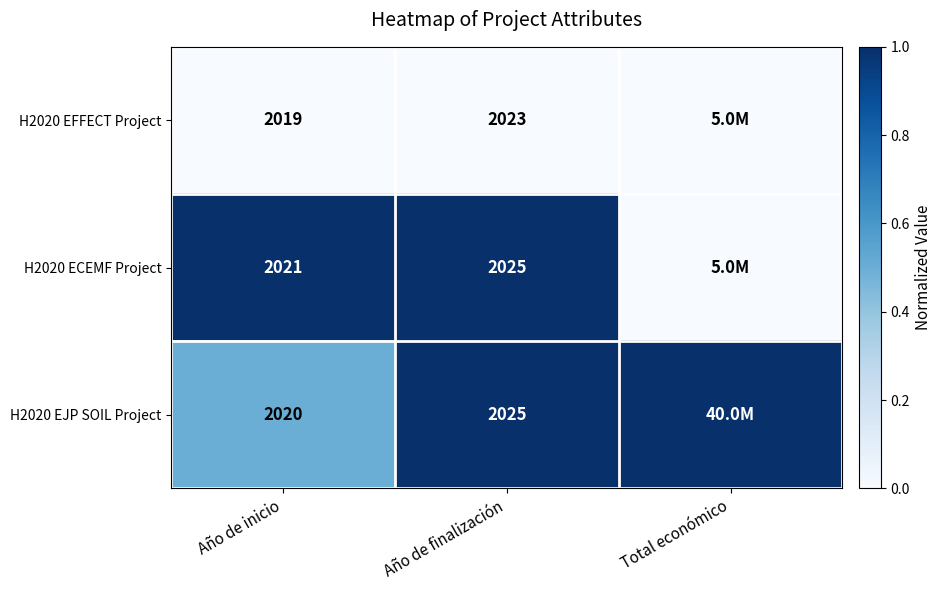

The H2020 EJP SOIL Project series shows 3549.9 at Año de finalización. True or false?

False